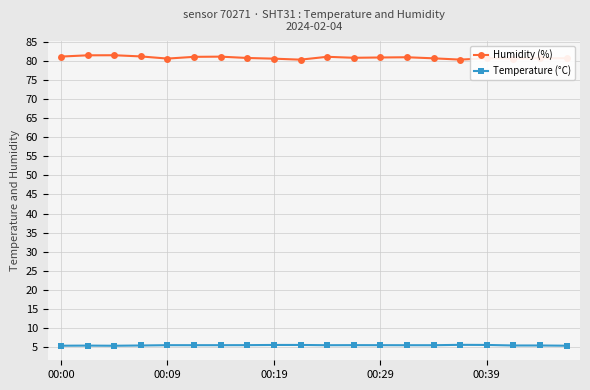

At how many categories does at least one series exceed 60?

20